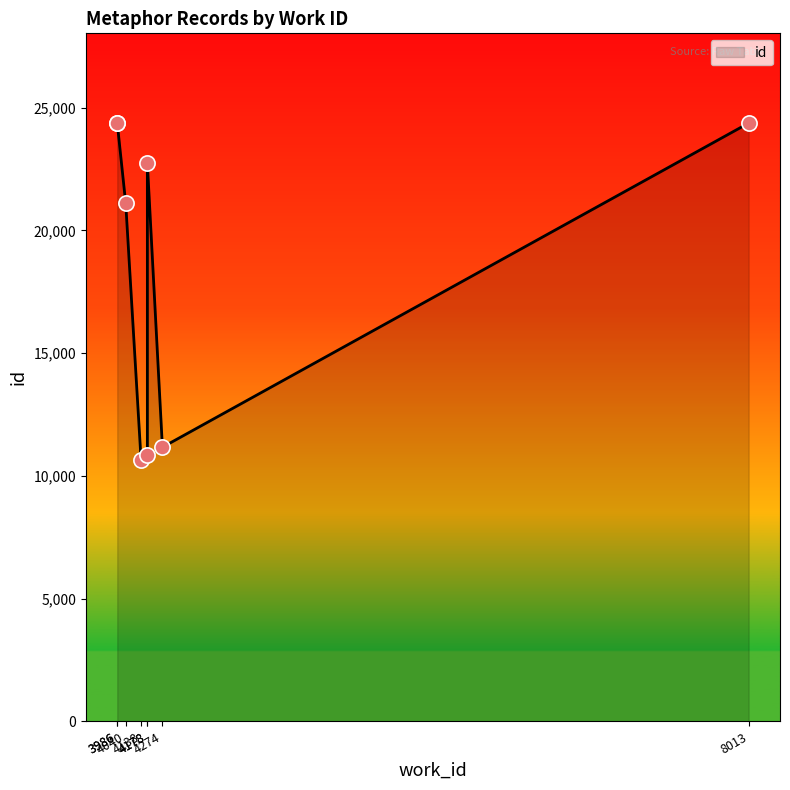

Which has a higher value, 4040 or 4178?

4178